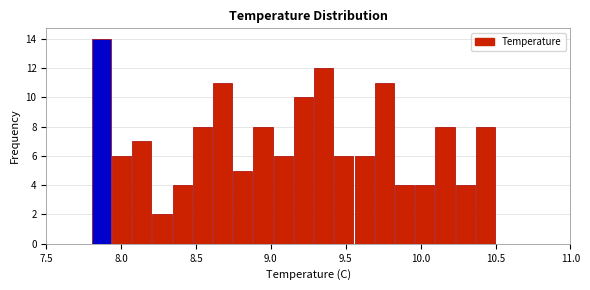

Read against the x-axis, roughly where is the centre of the tallest bar?

7.85